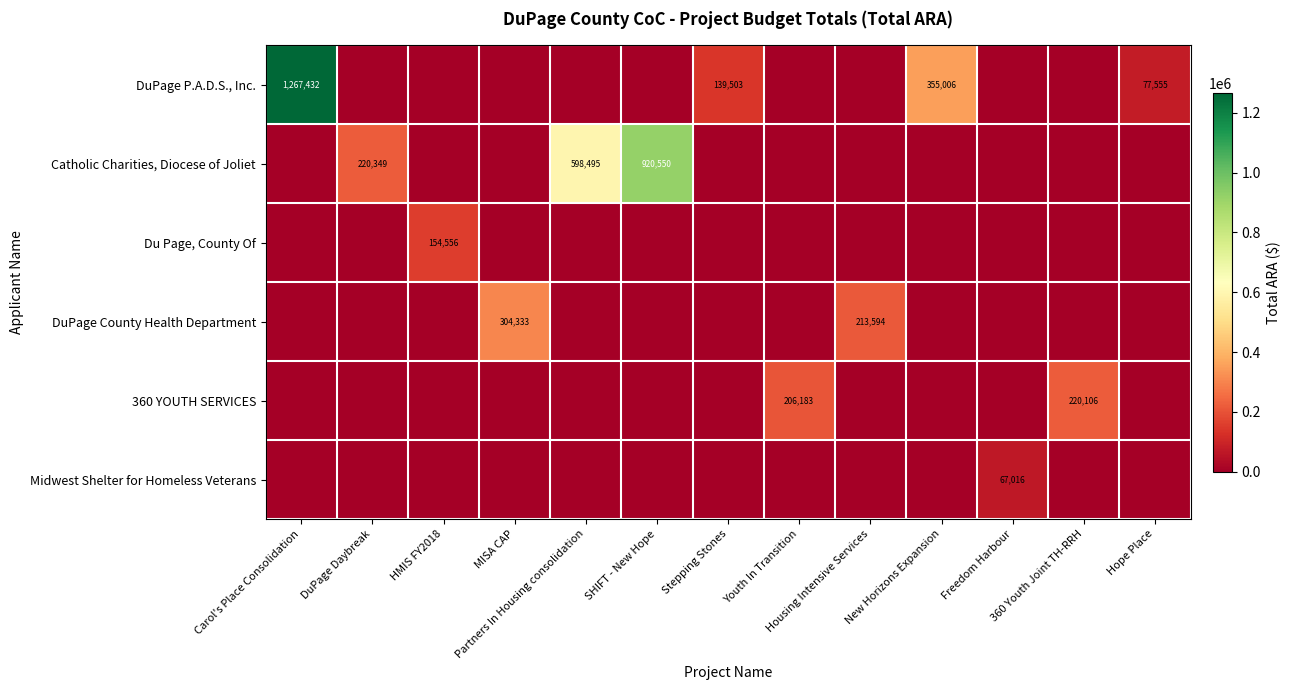

What is the total value across all series at 360 Youth Joint TH-RRH?

220106